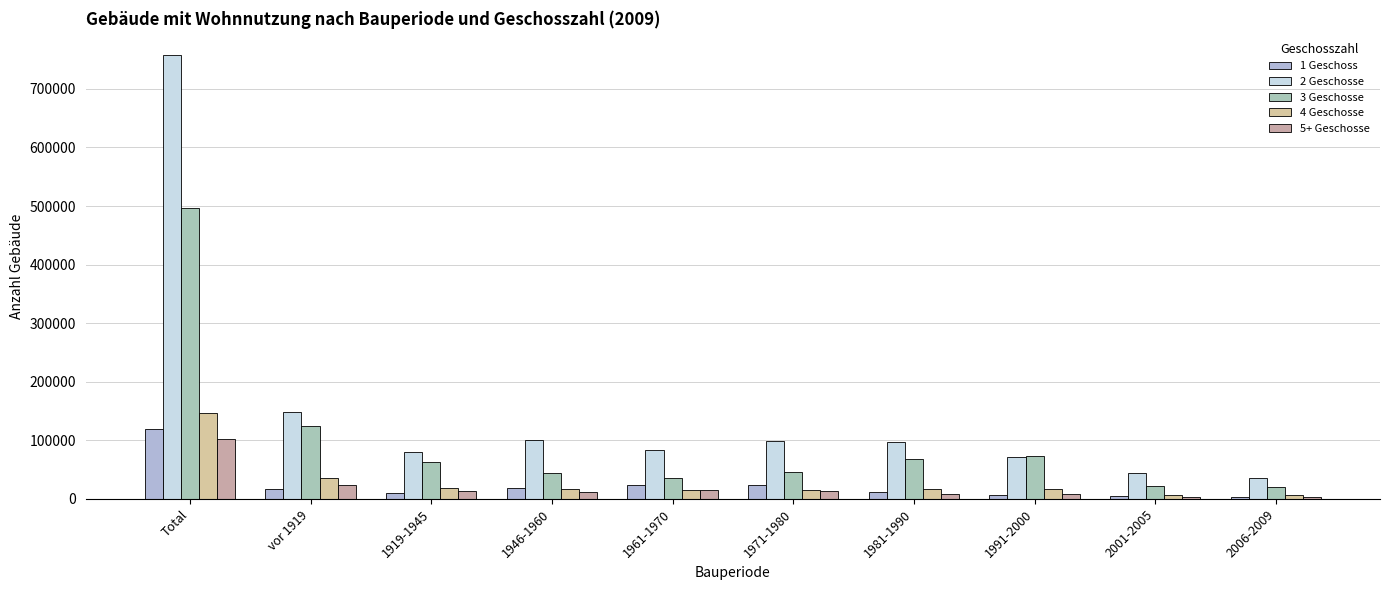

Is it true that 4 Geschosse equals 5144 at 1919-1945?

False